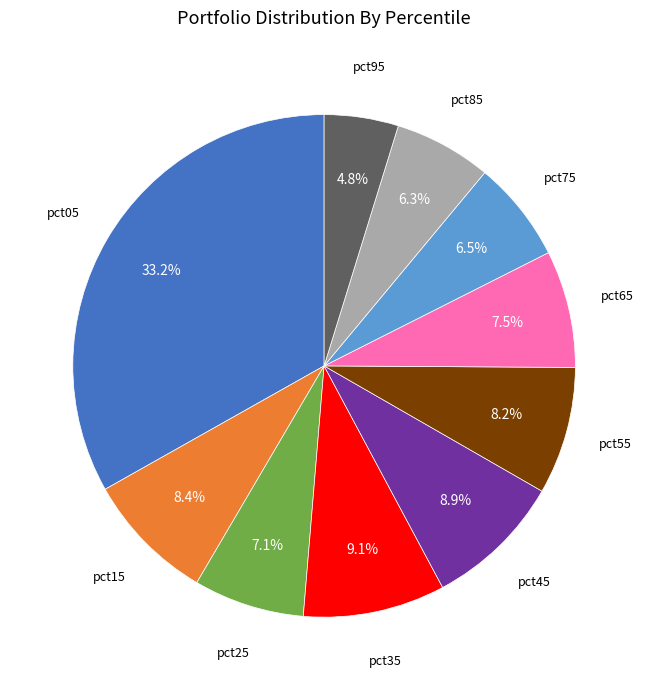

To the nearest percent, what is the average slice percentage?

10%